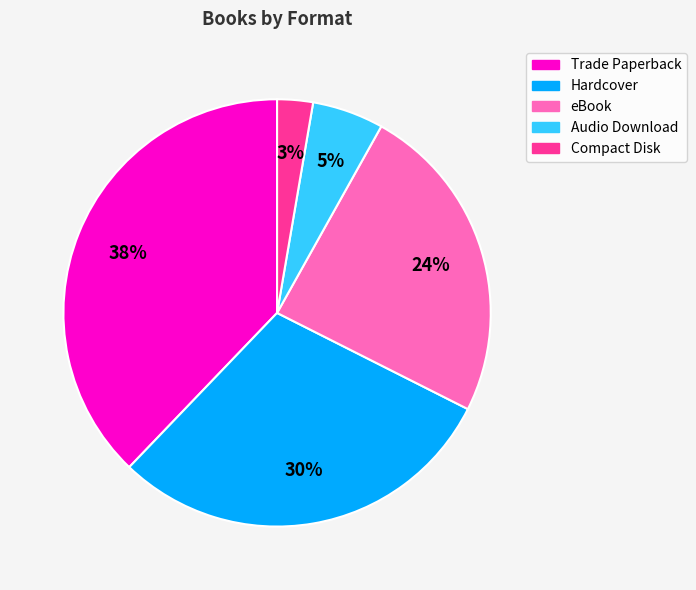

Combined, do Hardcover and Audio Download account for over 50%?

No